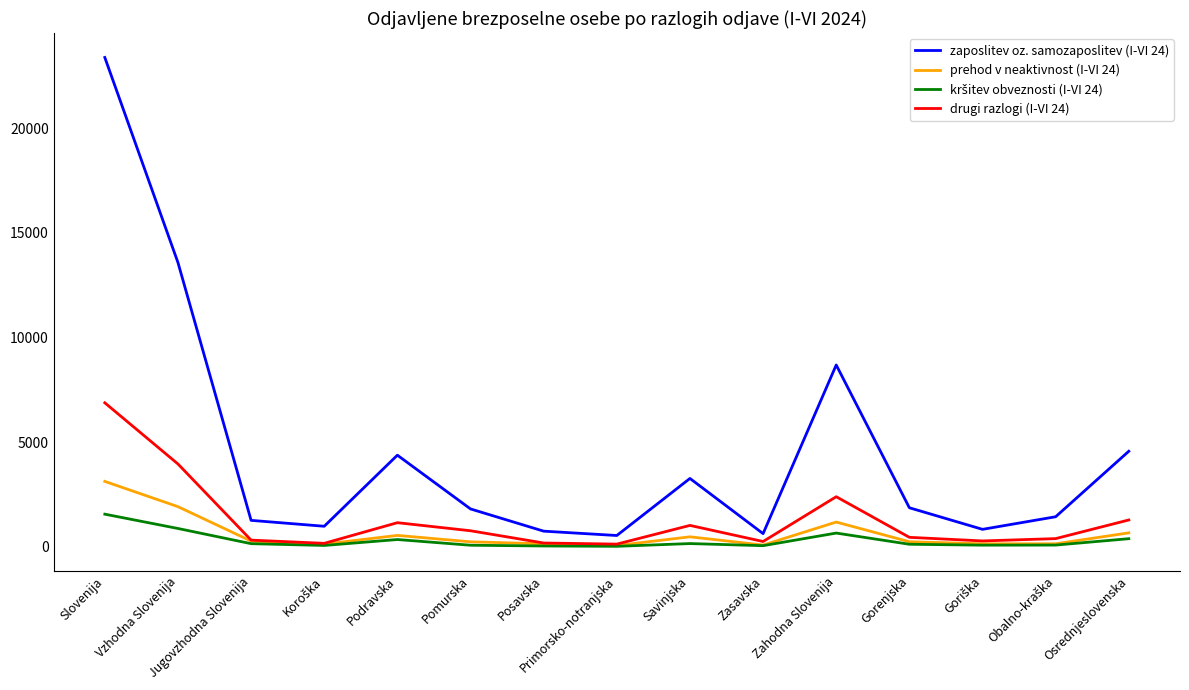

What is the difference between the zaposlitev oz. samozaposlitev (I-VI 24) values at Zahodna Slovenija and Vzhodna Slovenija?

4895